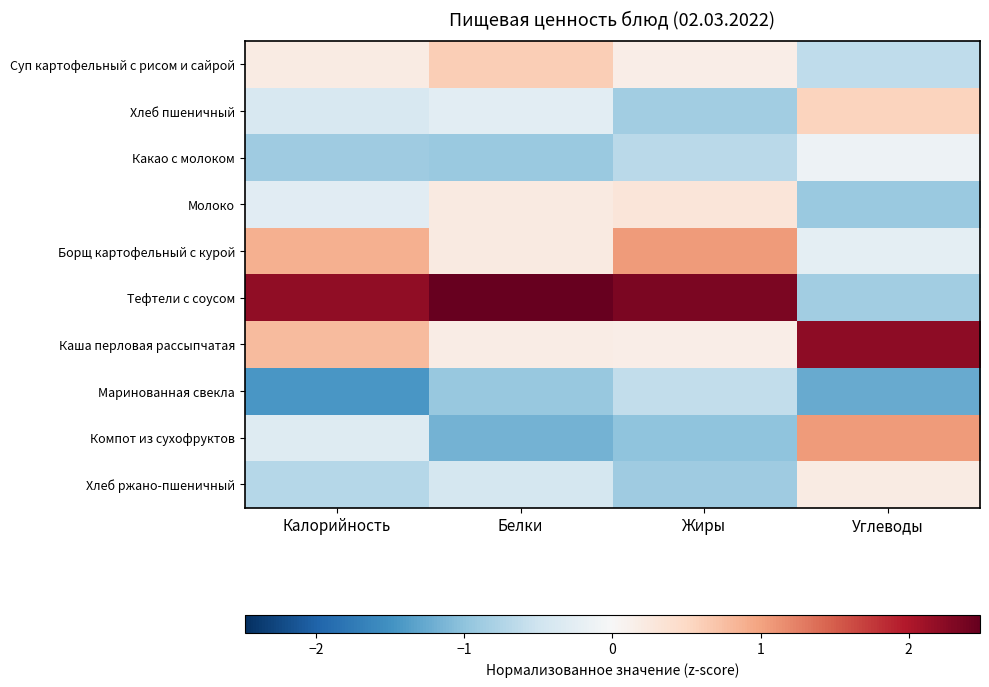

Rank the series at Белки from lowest to highest value.

Компот из сухофруктов, Маринованная свекла, Какао с молоком, Хлеб ржано-пшеничный, Хлеб пшеничный, Каша перловая рассыпчатая, Молоко, Борщ картофельный с курой, Суп картофельный с рисом и сайрой, Тефтели с соусом